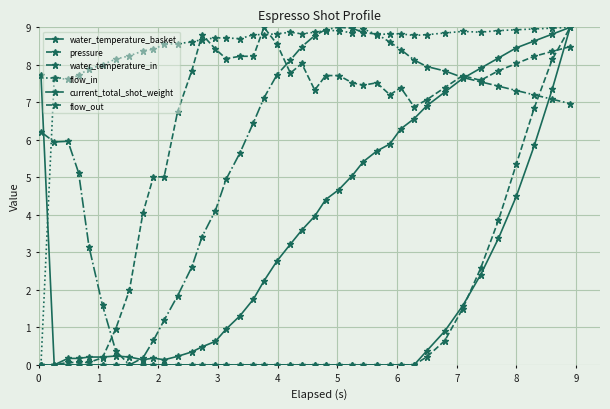

Which series has the widest spread of values?

water_temperature_basket